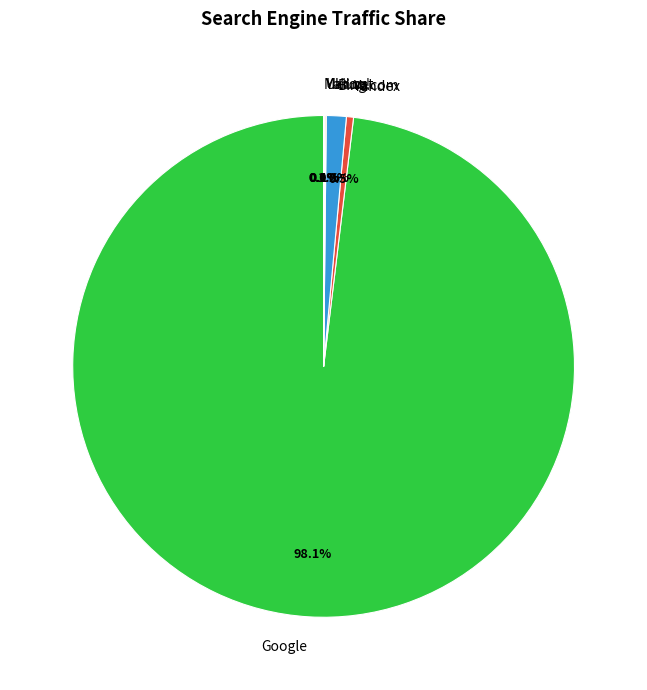

Which slice represents more than half of the pie?

Google